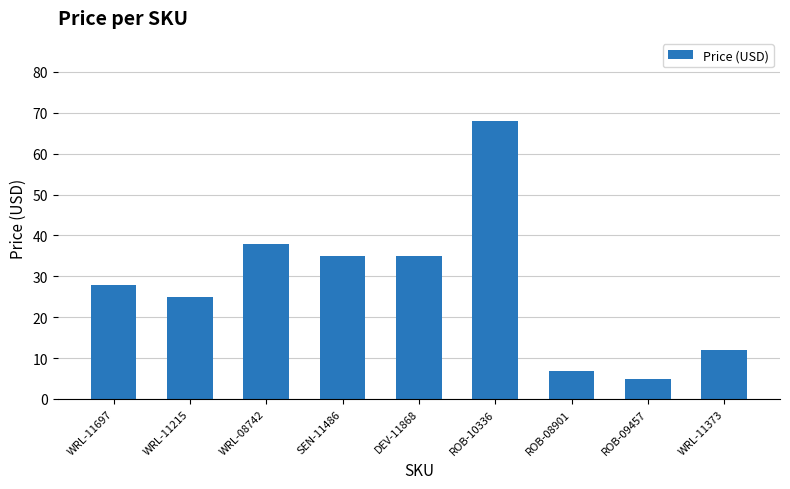

True or false: the data shows 11.9 at WRL-11373.

True